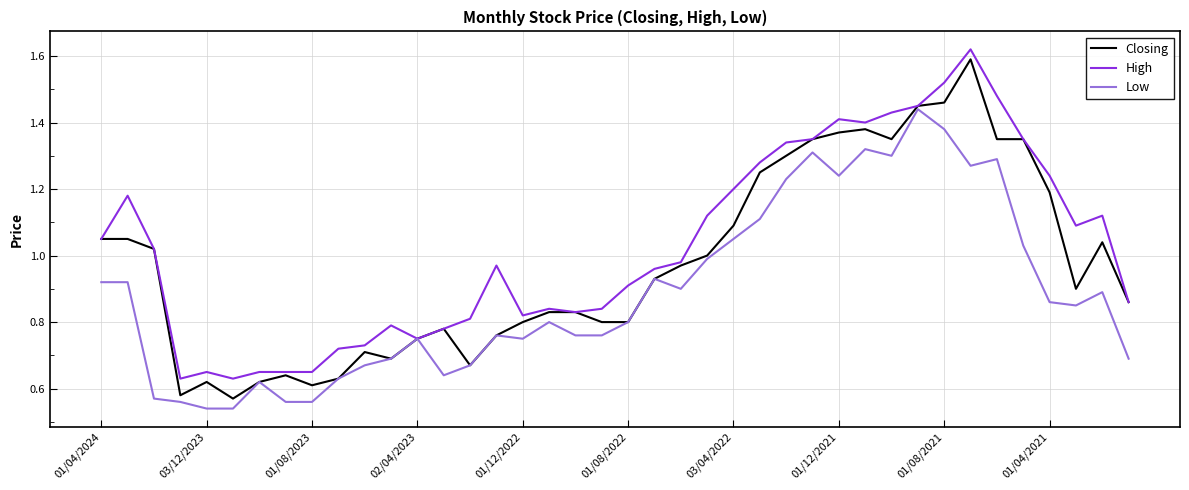

Is this an area chart (filled region under the line)?

No